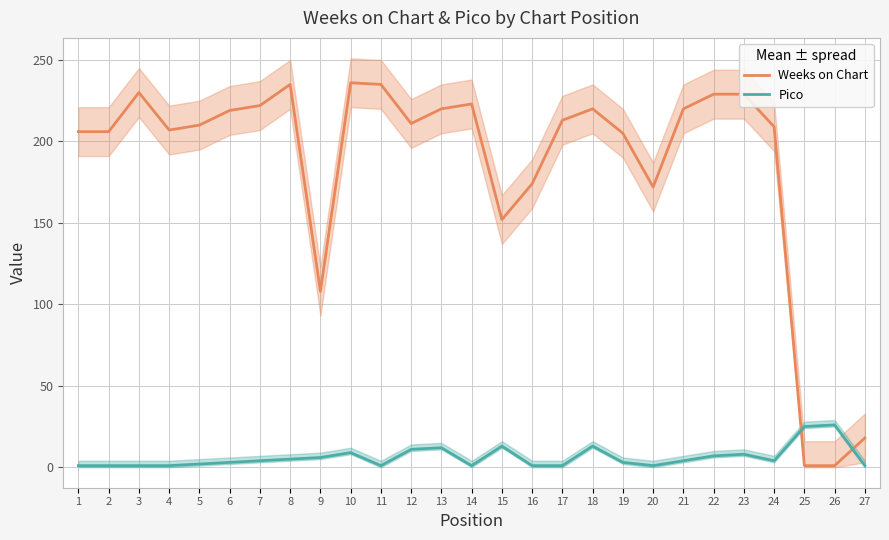

What is the value of the Pico point at the 22nd from the left?

7